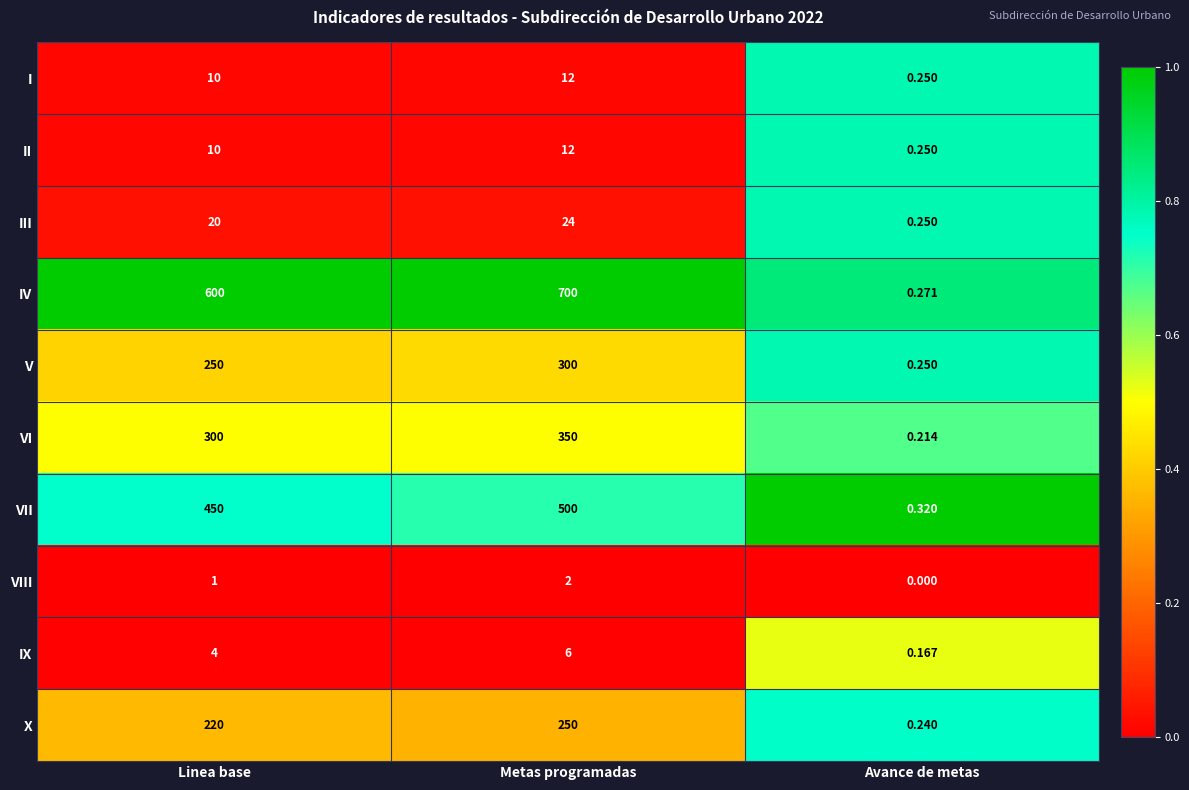

Rank the categories by II value from lowest to highest.

Avance de metas, Linea base, Metas programadas